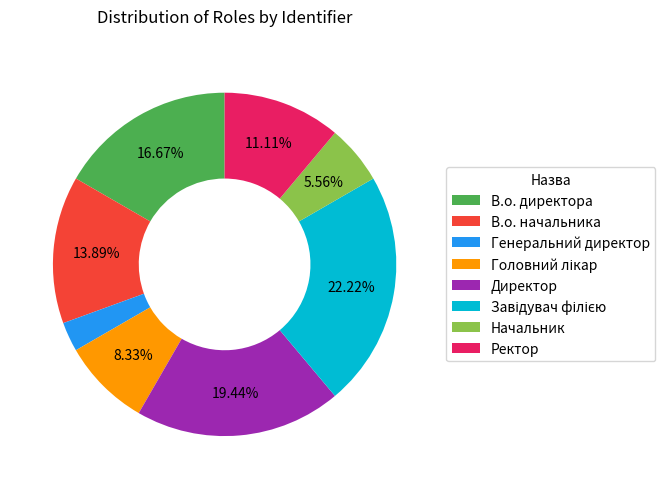

Which slice is the smallest?

Генеральний директор